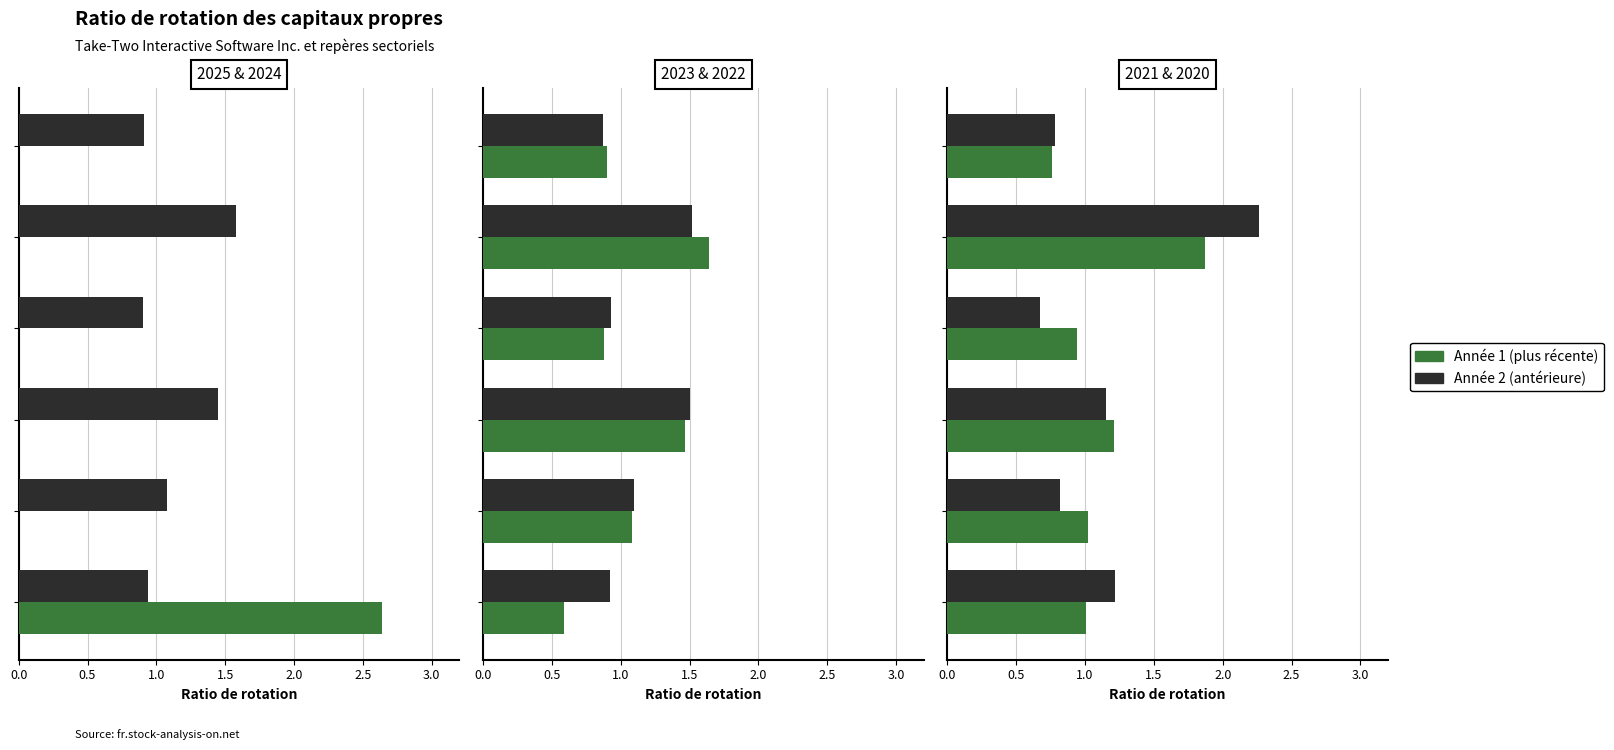

Is the value of Comcast Corp. at 2021-03-31 greater than the value of Netflix Inc. at 2024-03-31?

No